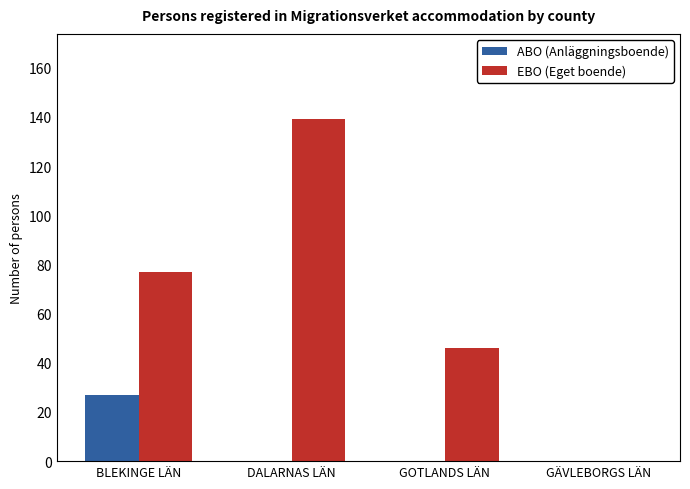

Reading left to right, what are all the values shown in this chart?

ABO (Anläggningsboende): BLEKINGE LÄN=27	DALARNAS LÄN=0	GOTLANDS LÄN=0	GÄVLEBORGS LÄN=0
EBO (Eget boende): BLEKINGE LÄN=77	DALARNAS LÄN=139	GOTLANDS LÄN=46	GÄVLEBORGS LÄN=0